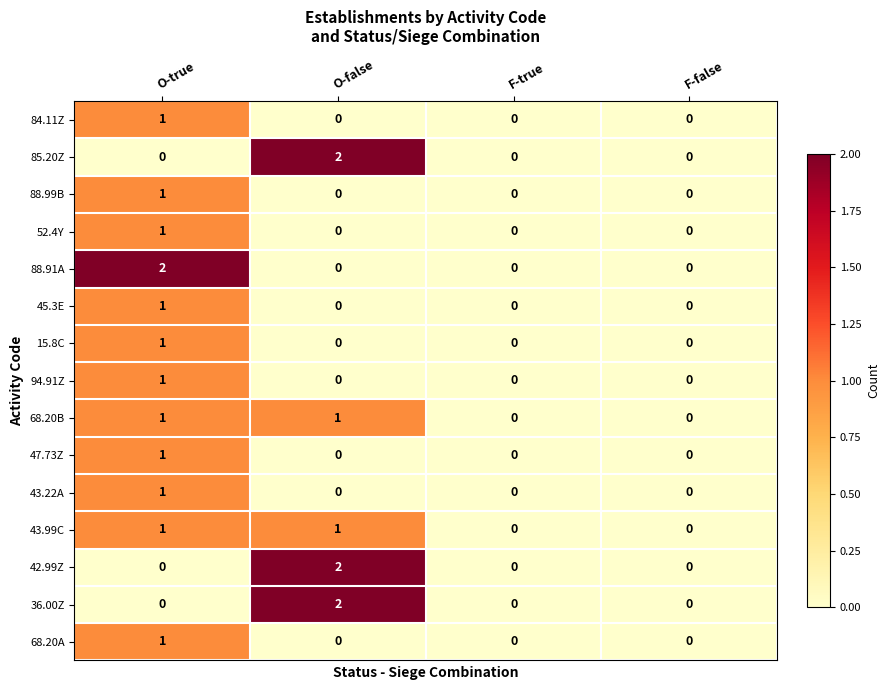

Is the value of 88.99B at O-true greater than the value of 15.8C at F-true?

Yes